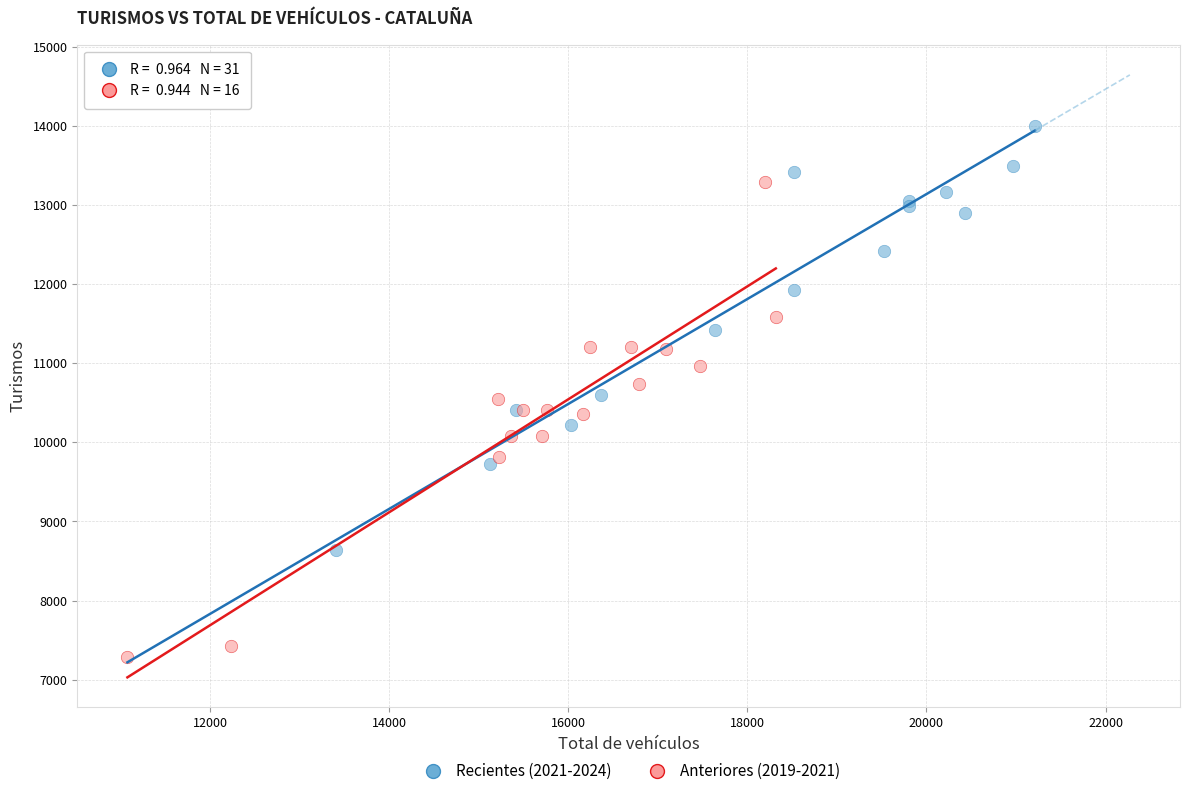

Which series contains the highest Y value?

Recientes (2021-2024)